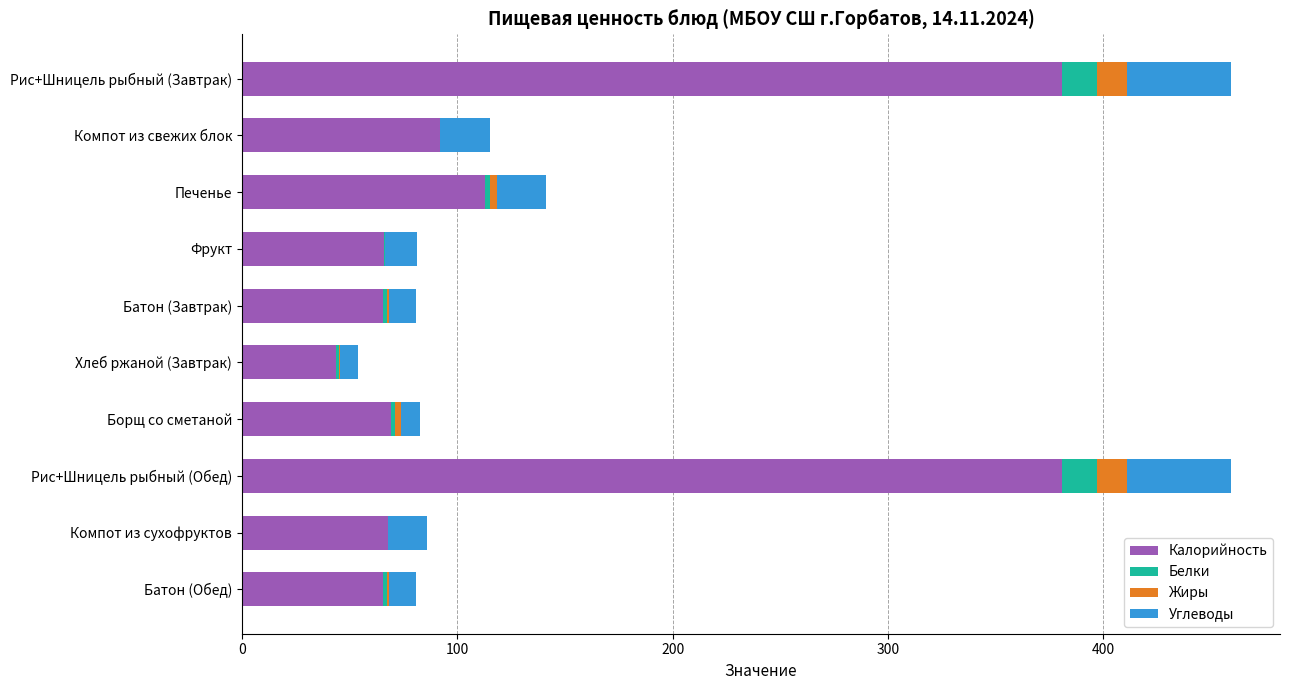

What is the maximum value for Калорийность?

380.5